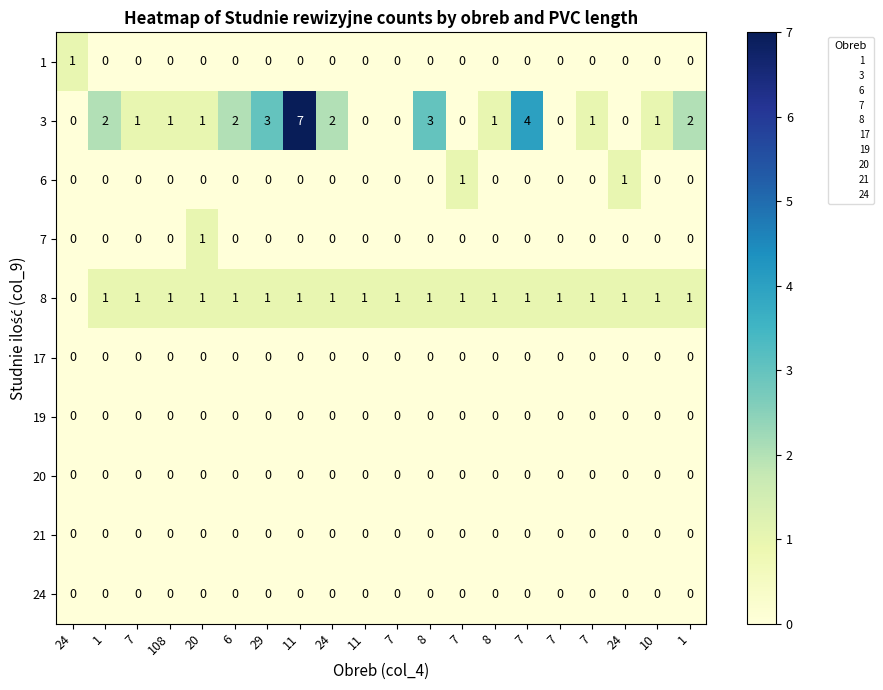

Which label corresponds to the smallest value in the chart?

1